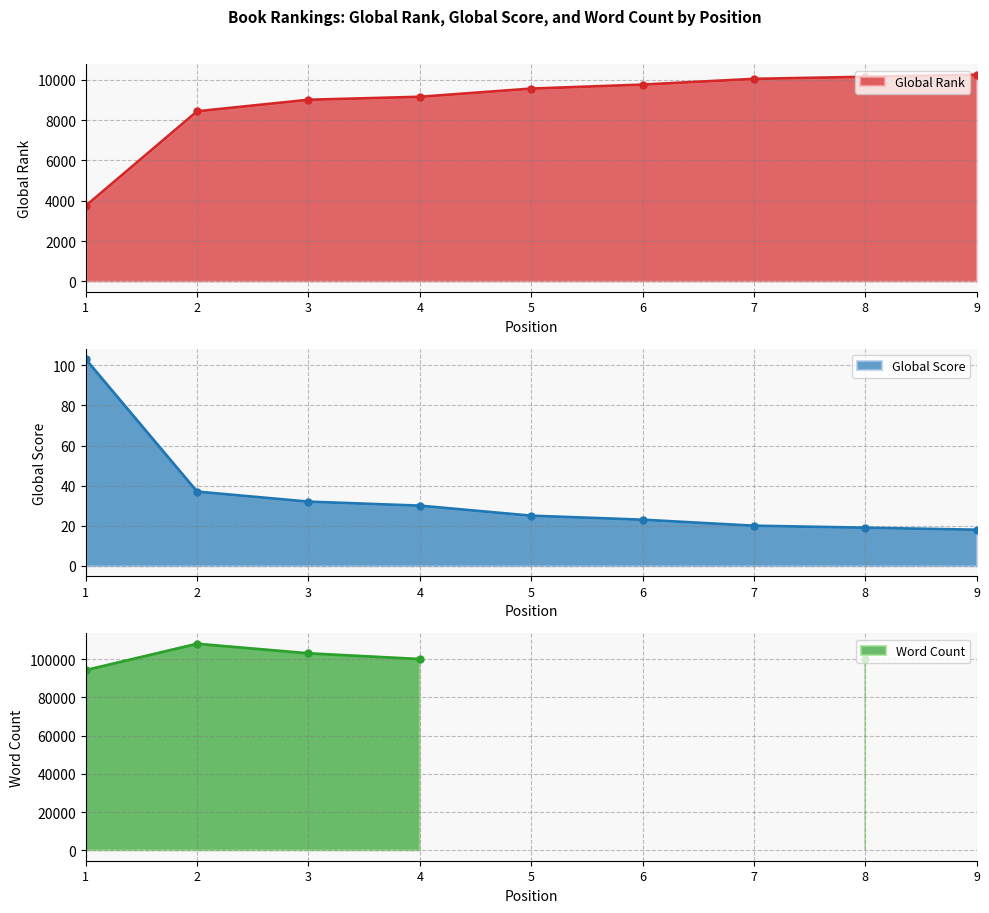

What is the difference between the maximum and second lowest values in the Global Rank line series?

1816.0